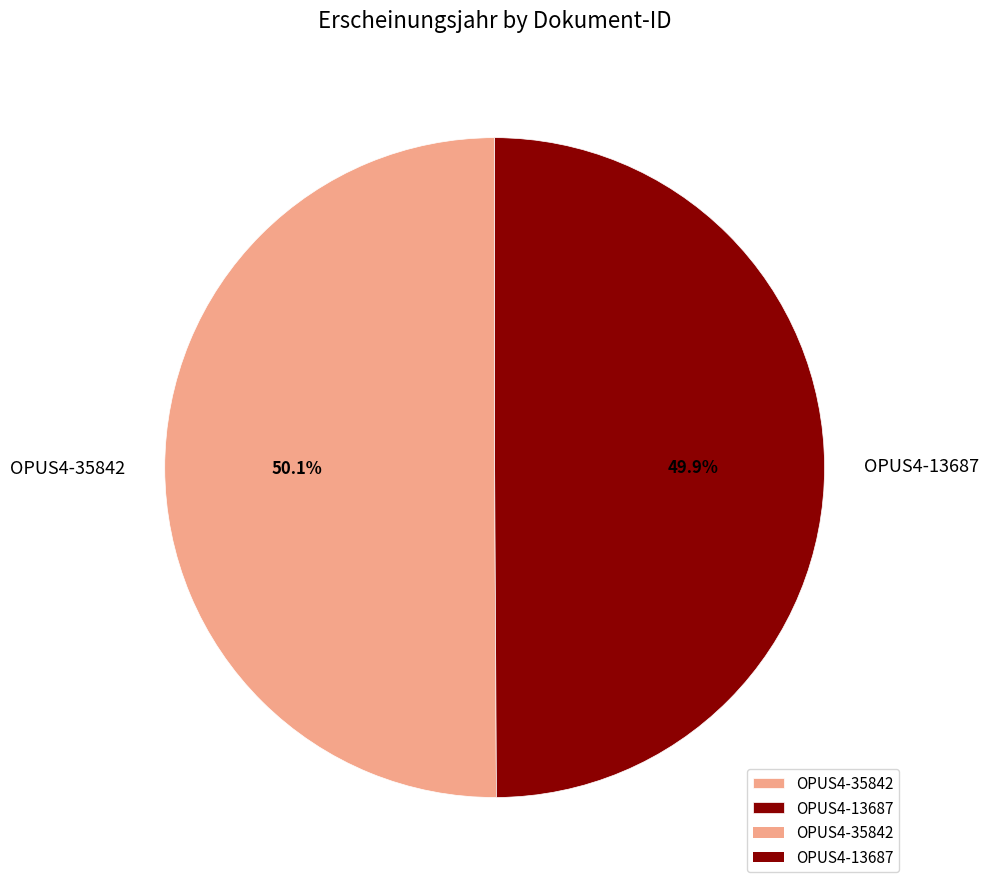

The OPUS4-35842 slice represents 35% of the pie. True or false?

False